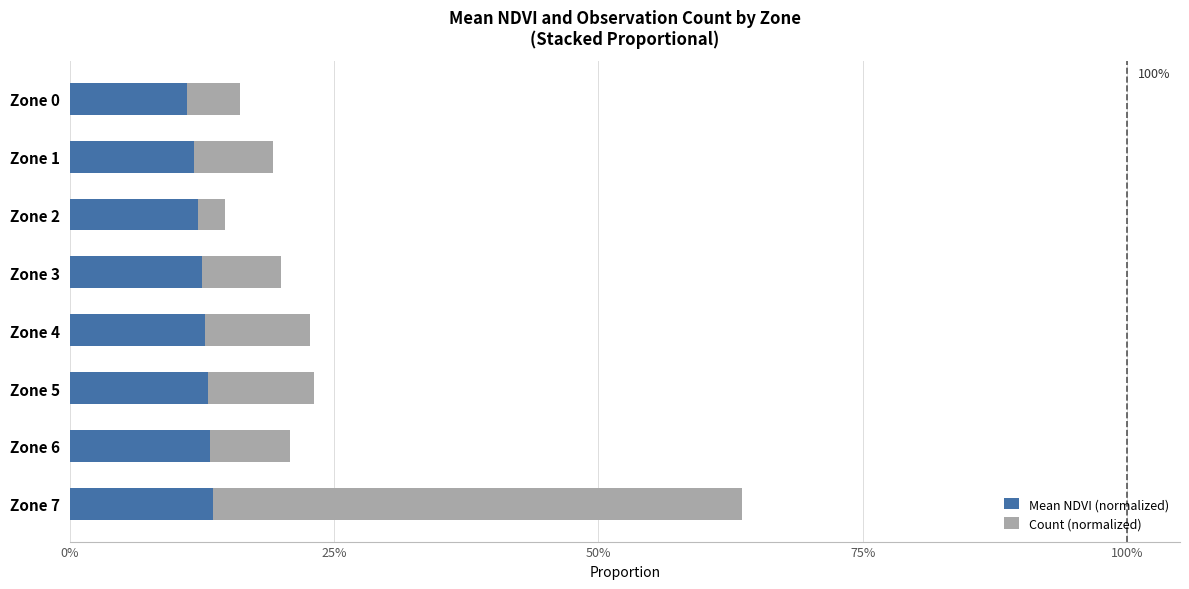

What are all the series names shown in the legend?

Mean NDVI (normalized), Count (normalized)